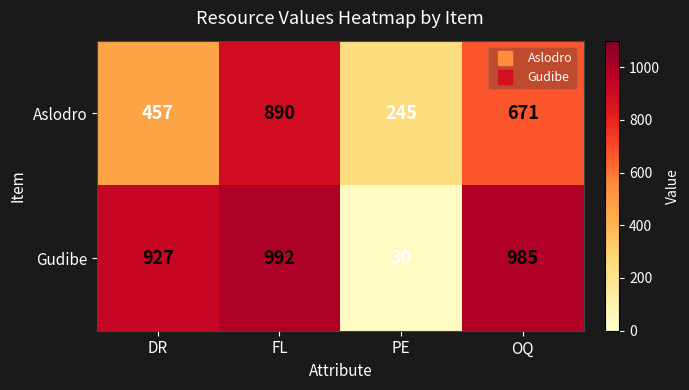

The value of Gudibe at OQ is 985. True or false?

True